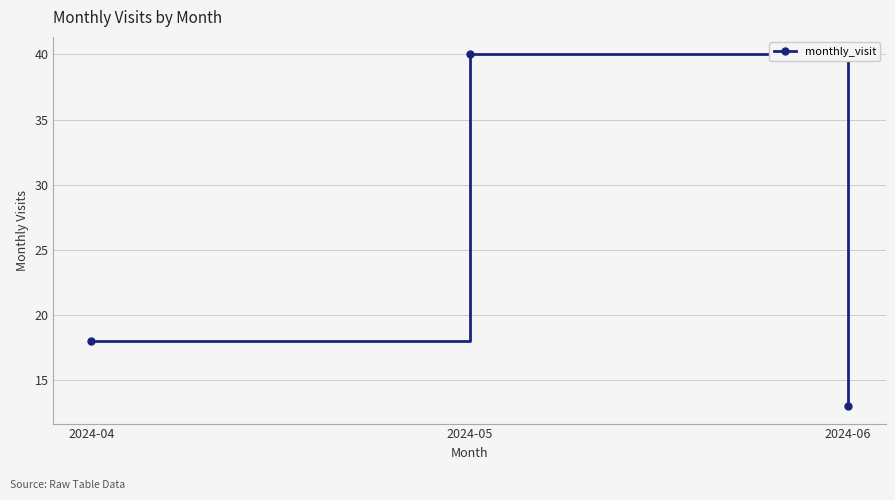

Reading left to right, what are all the values shown in this chart?

2024-04=18	2024-05=40	2024-06=13